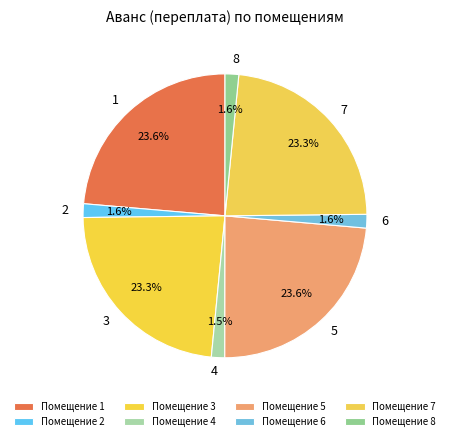

How much of the chart is everything except 4?

98.5%